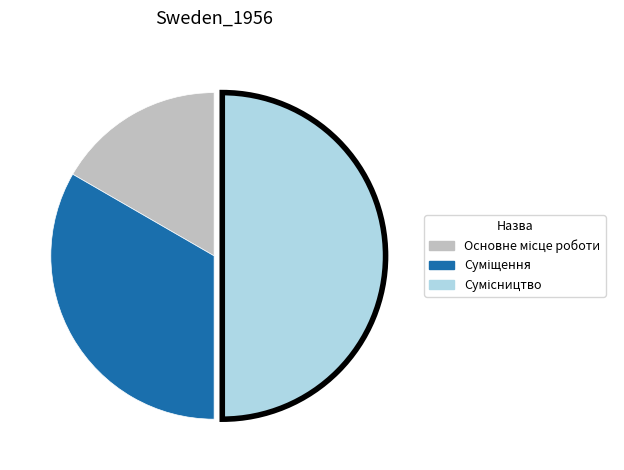

What percentage do Основне місце роботи and Сумісництво together represent?

66.7%